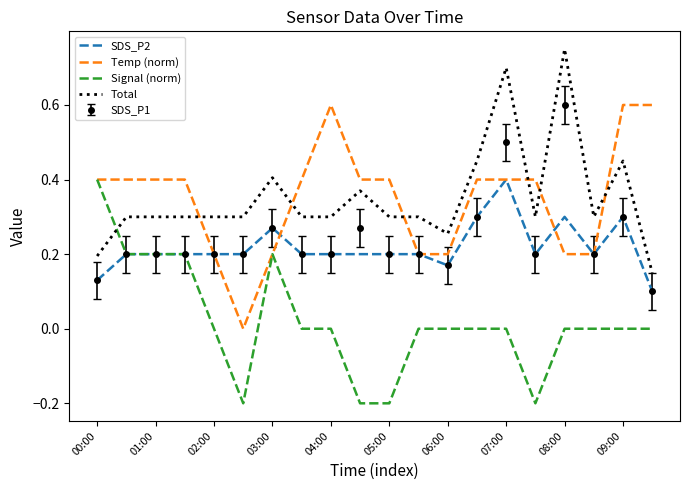

Is the value of Temp (norm) at 03:00 greater than the value of Total at 09:00?

No